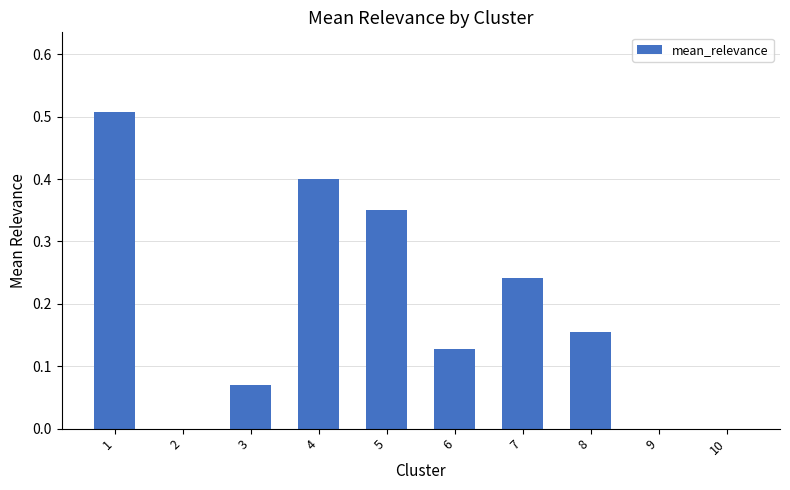

True or false: the data shows 0.1 at 5.

False